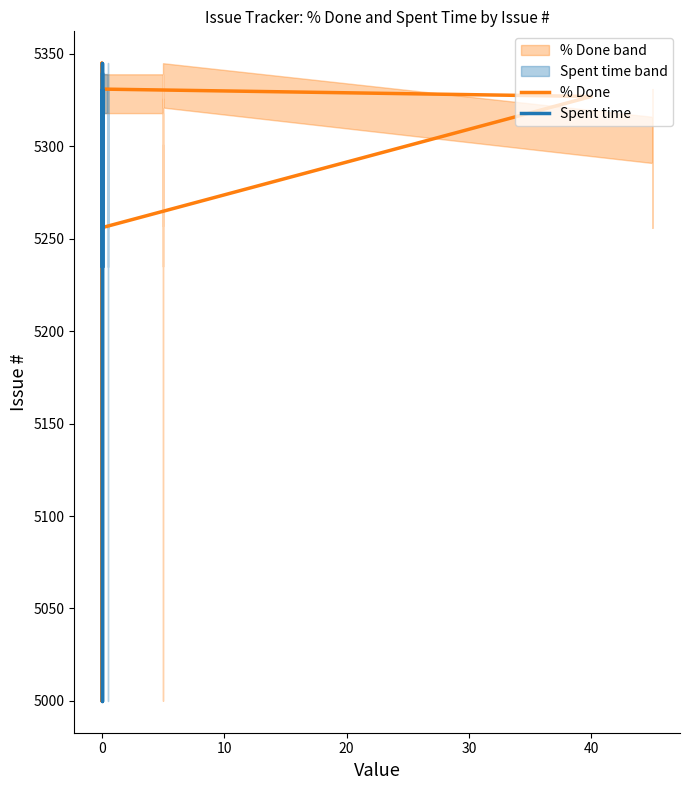

How many data points in Spent time are less than 5315?

10